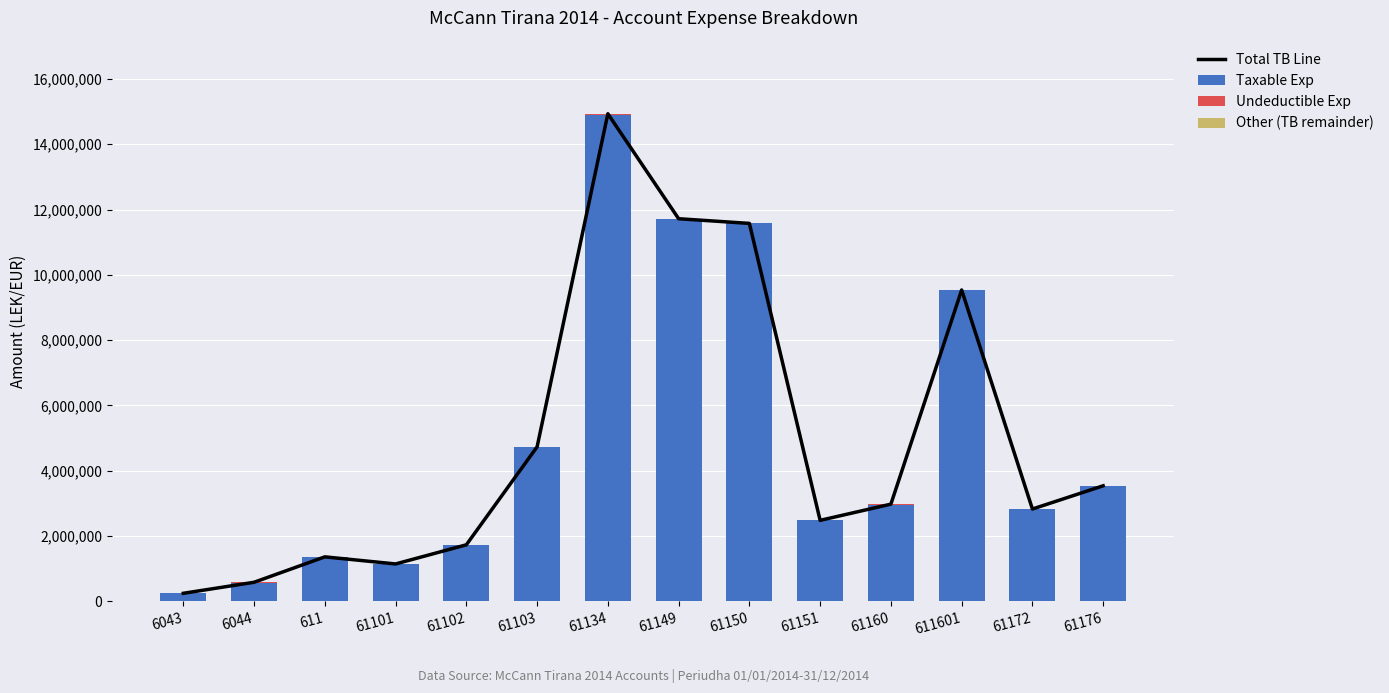

Is it true that Taxable Exp equals 250227.1 at 6043?

True